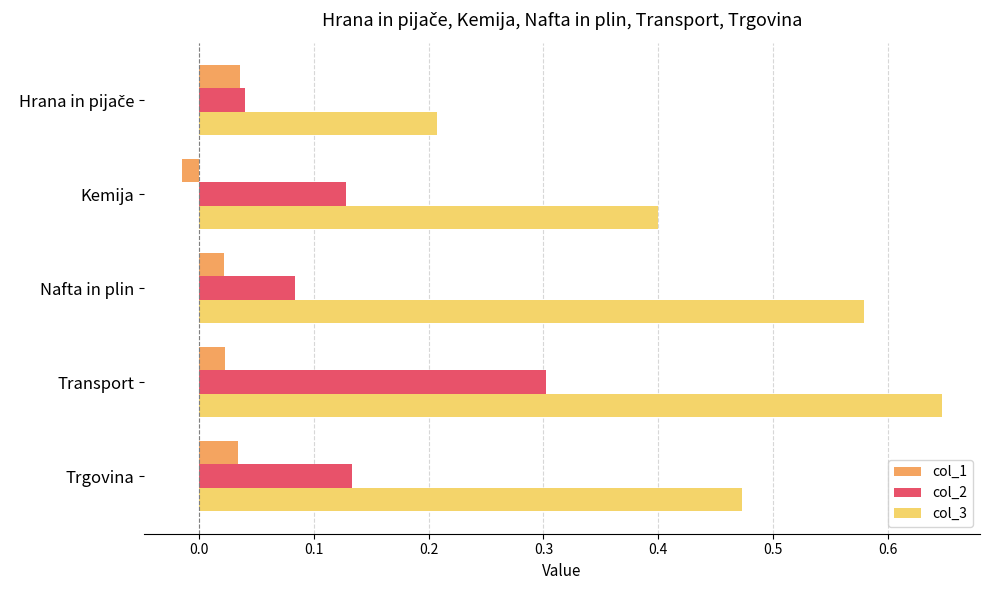

At Trgovina, list the series in order from smallest to largest.

col_1, col_2, col_3